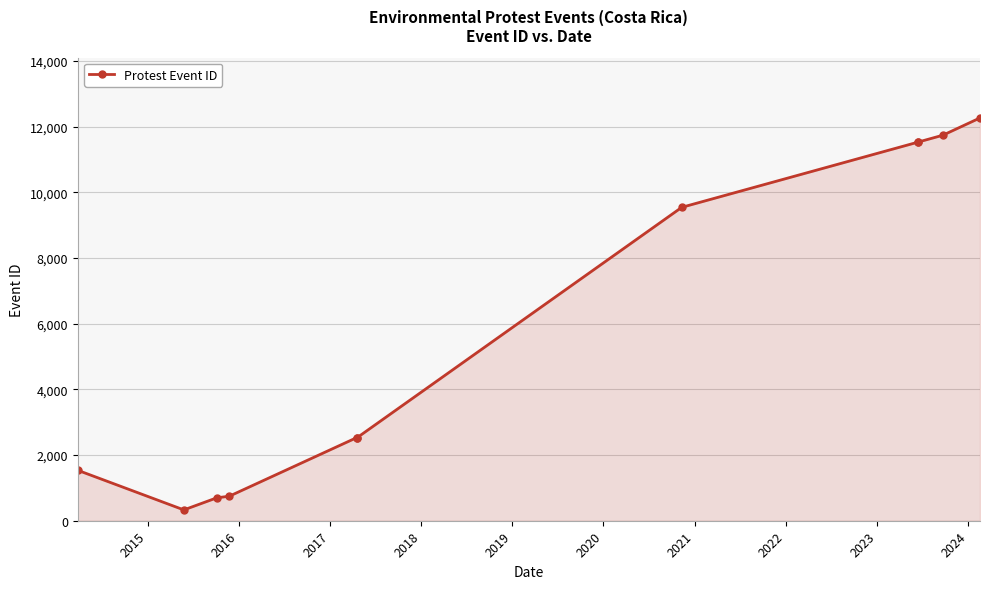

What is the smallest value displayed?

330